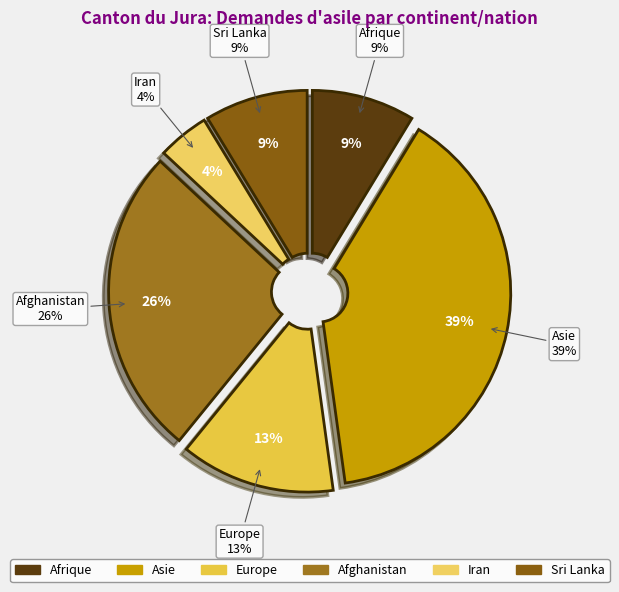

Between Afrique and Europe, which is larger?

Europe